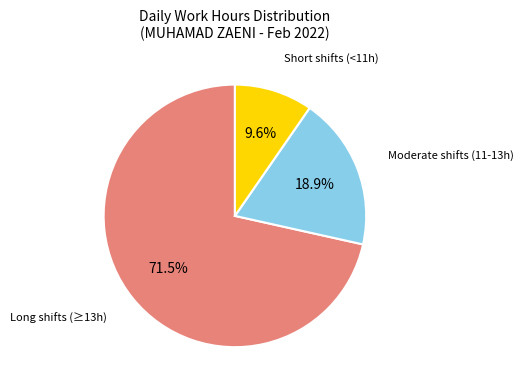

Does any single category account for the majority?

Yes